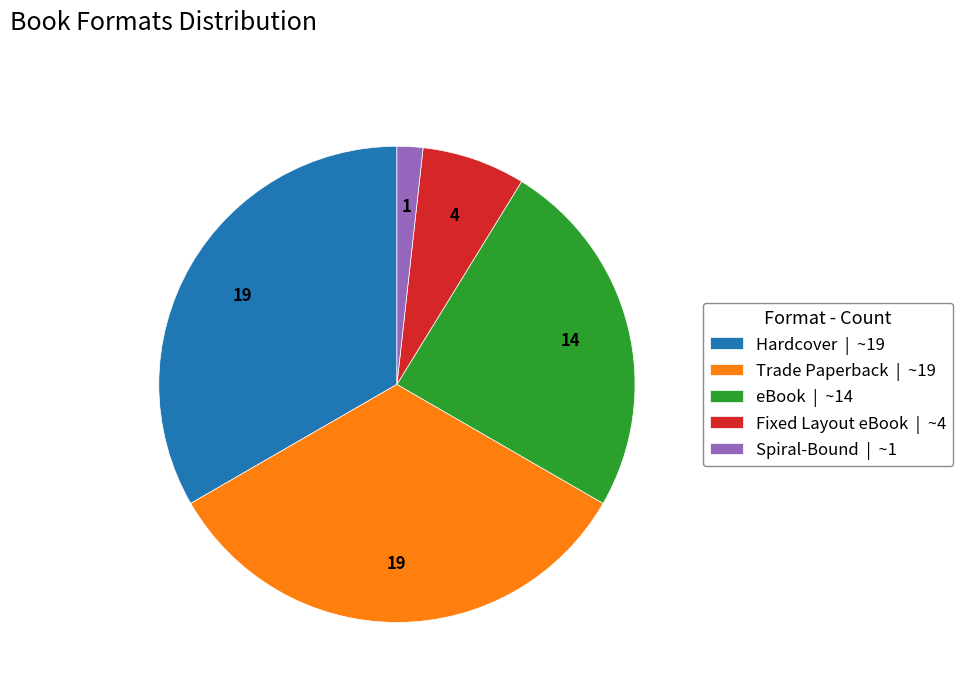

Is the sum of Hardcover | ~19 and Trade Paperback | ~19 greater than half?

Yes